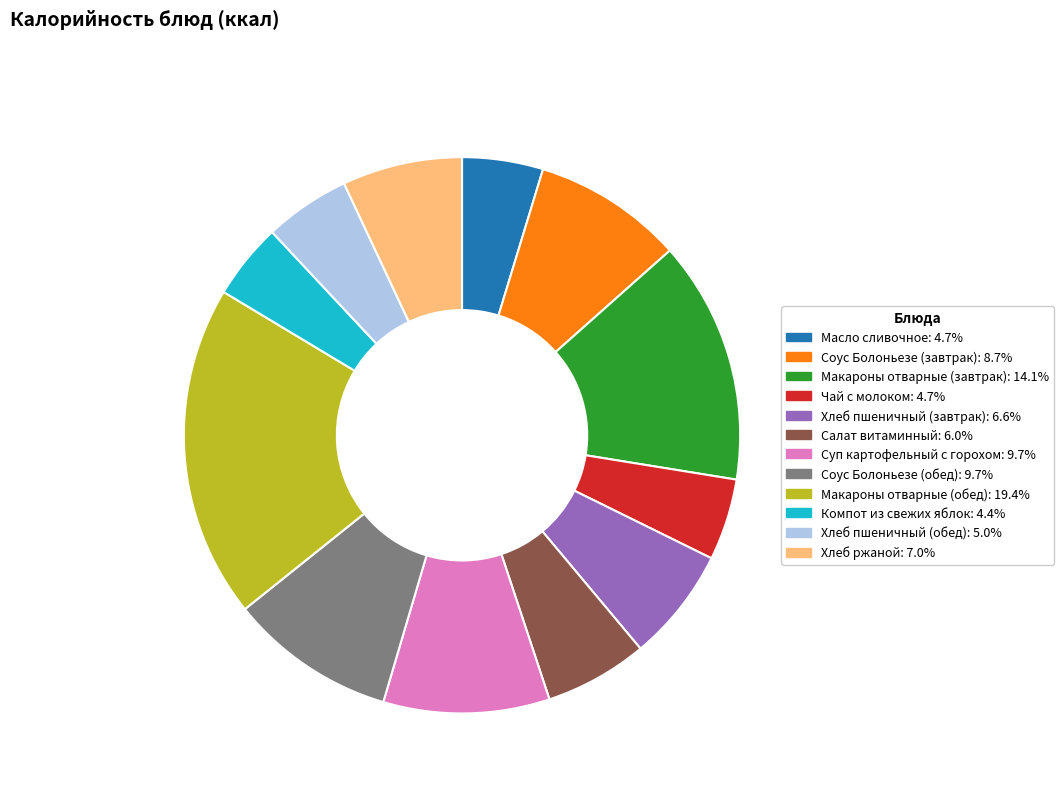

Is Масло сливочное the majority of the pie?

No